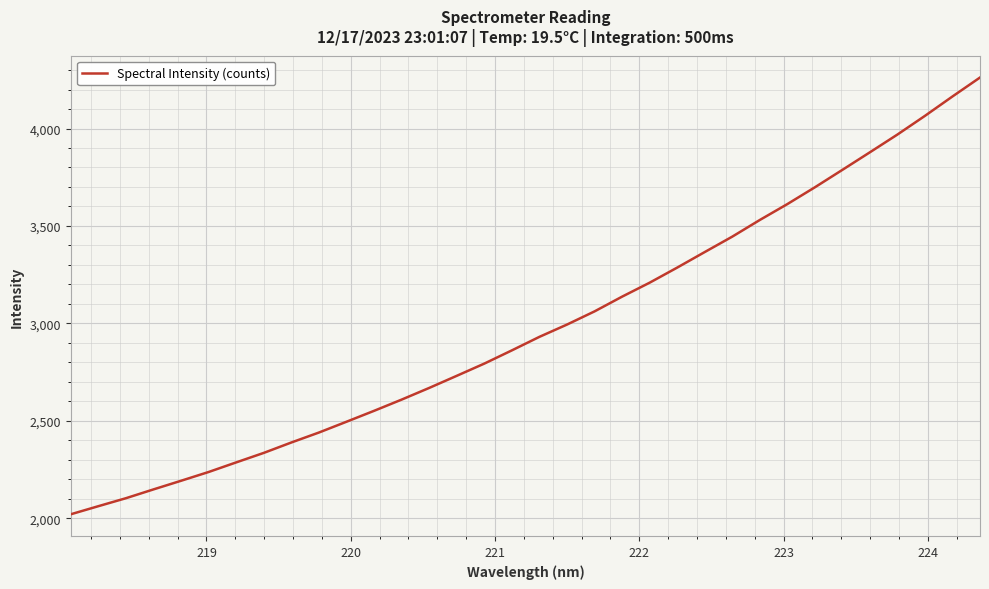

What is the maximum value shown in the chart?

4261.6